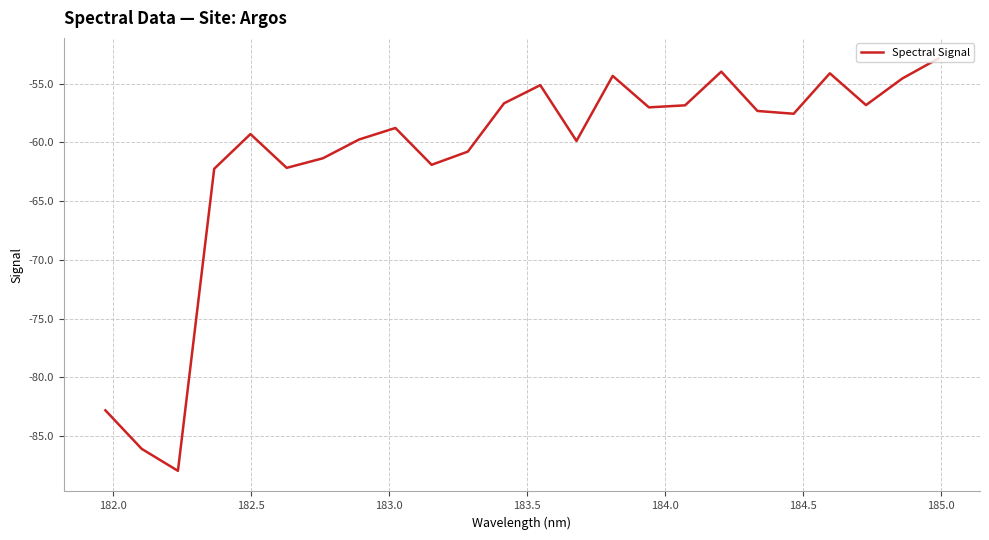

What is the minimum value shown in the chart?

-87.9